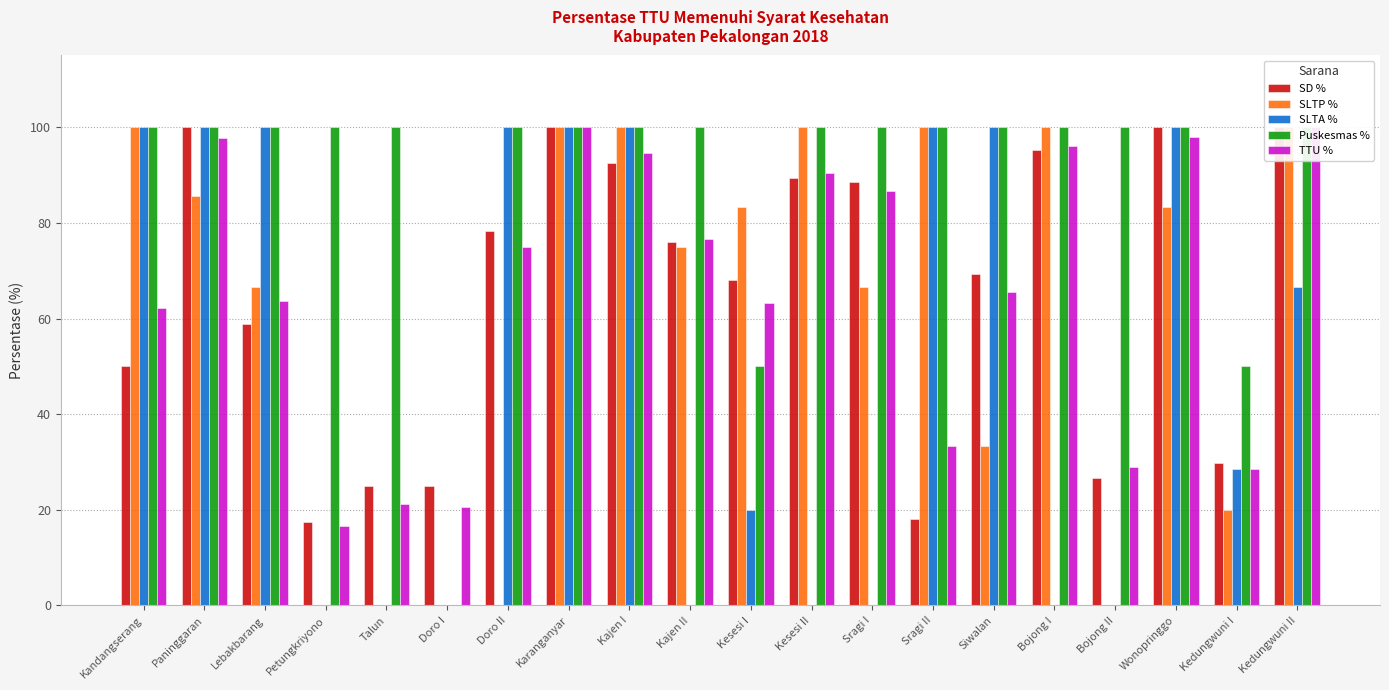

Which series changed the most between Kajen II and Kesesi I?

Puskesmas %